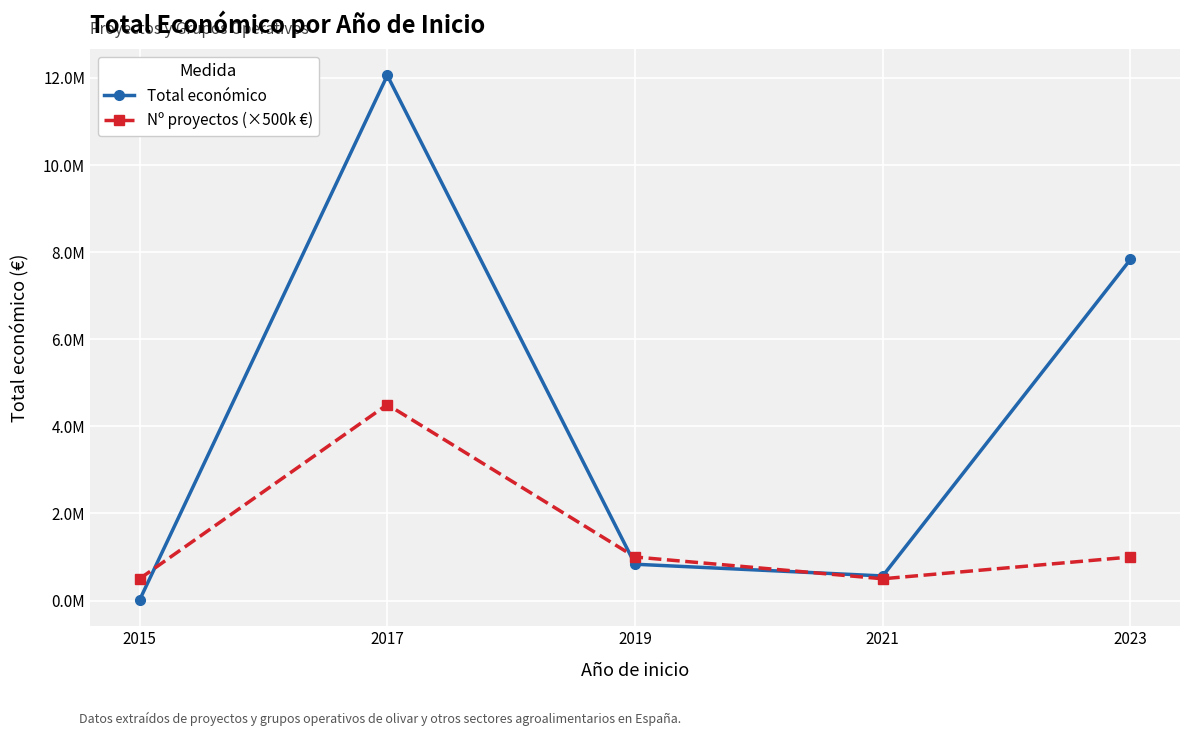

Rank the series at 2019 from highest to lowest value.

Nº proyectos (×500k €), Total económico